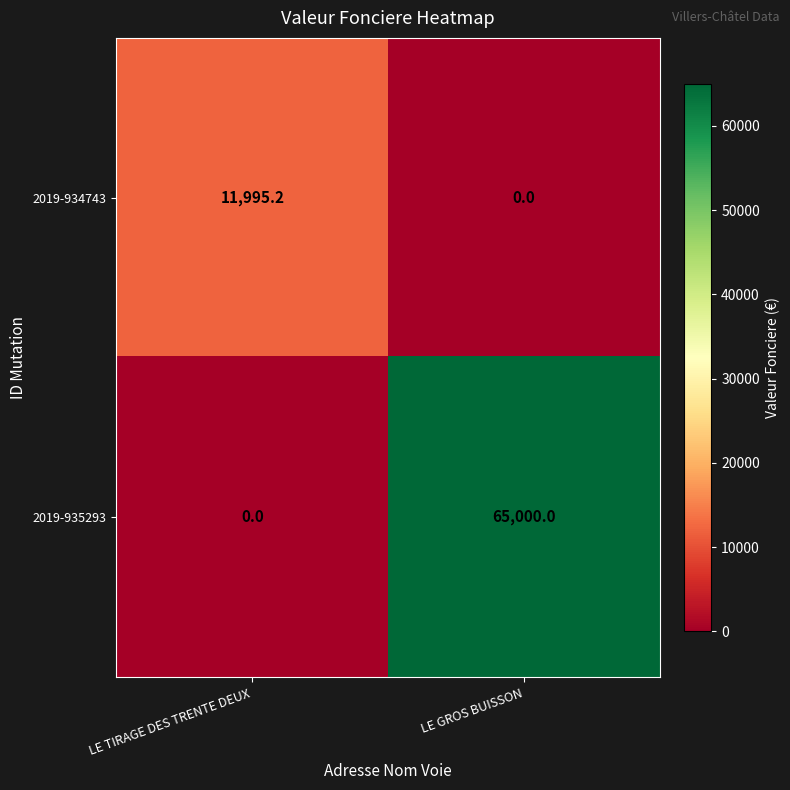

What is the total value across all series at LE TIRAGE DES TRENTE DEUX?

11995.2